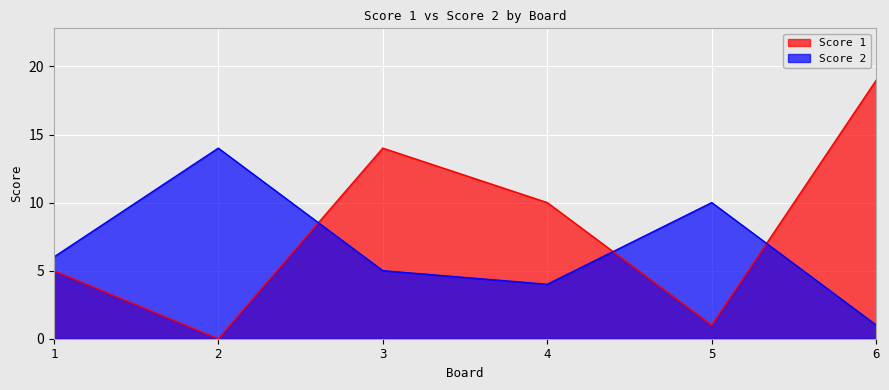

At which category does Score 2 reach its first local valley?

4